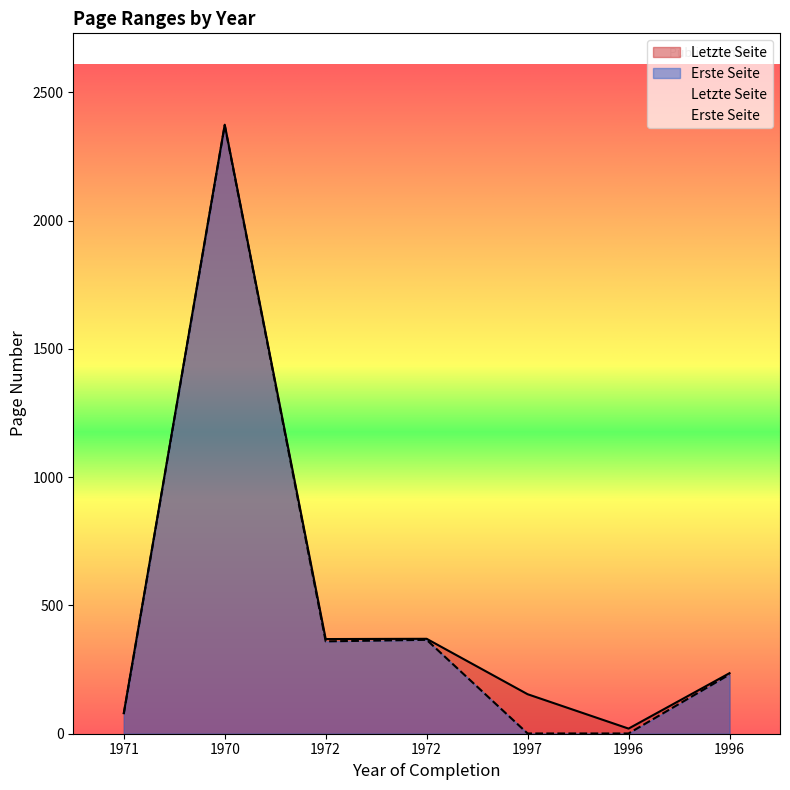

What is the sum of the Letzte Seite values at 1996 and 1970?

2610